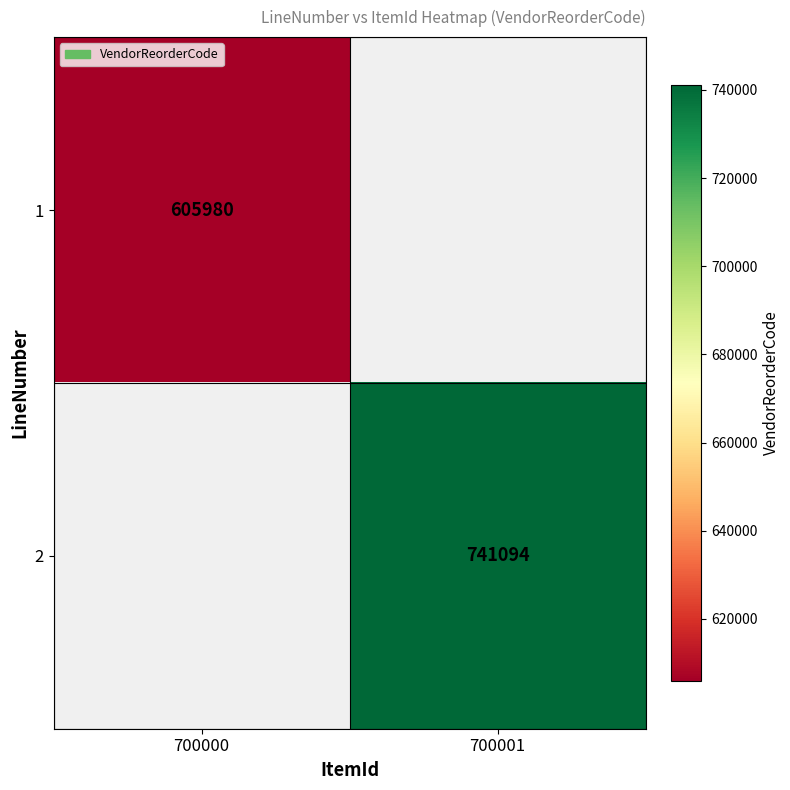

The value of 2 at 700001 is 1322588. True or false?

False